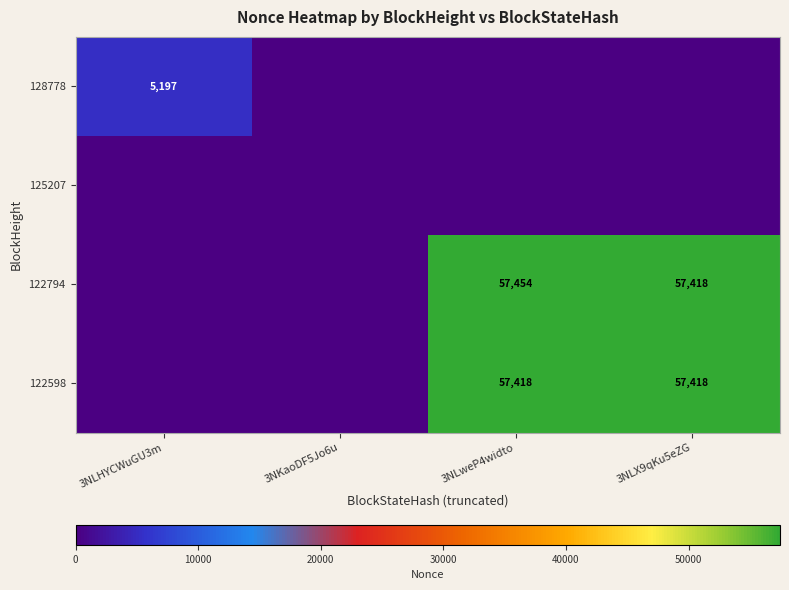

The 122794 series shows 57418 at 3NLX9qKu5eZG. True or false?

True